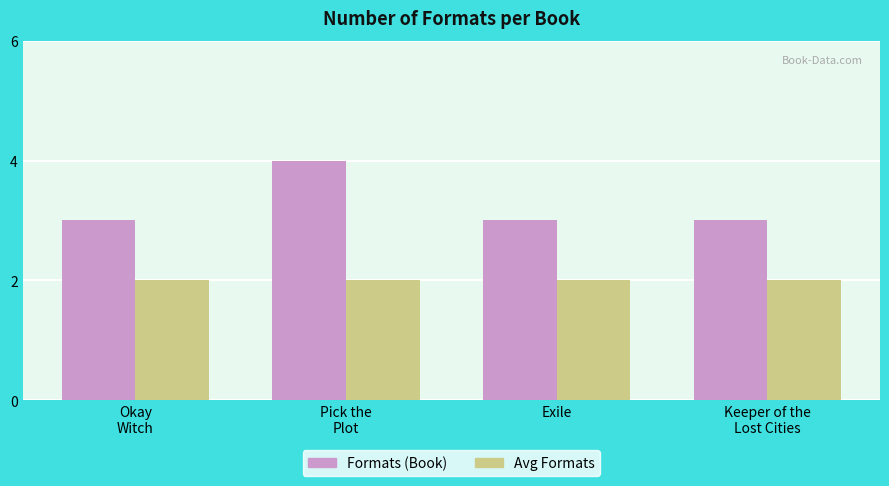

Which series has the widest spread of values?

Formats (Book)